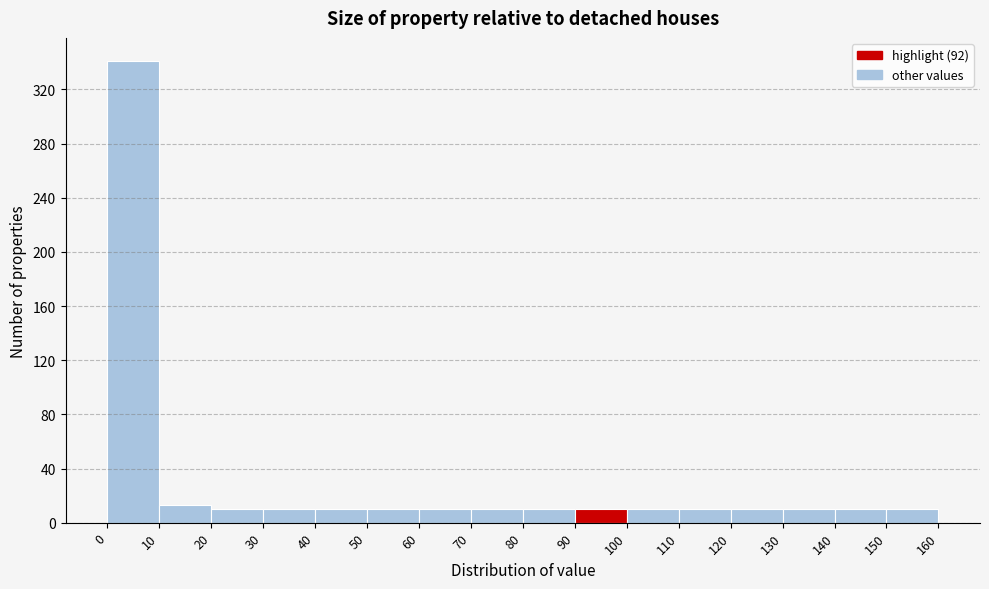

Reading left to right, list every bar in this chart as the range it spans on the x-axis followed by its height. The values are not printed on the chart, so give them approximately, as read against the axis.

0 to 10: 340
10 to 20: 15
20 to 30: 10
30 to 40: 10
40 to 50: 10
50 to 60: 10
60 to 70: 10
70 to 80: 10
80 to 90: 10
90 to 100: 10
100 to 110: 10
110 to 120: 10
120 to 130: 10
130 to 140: 10
140 to 150: 10
150 to 160: 10